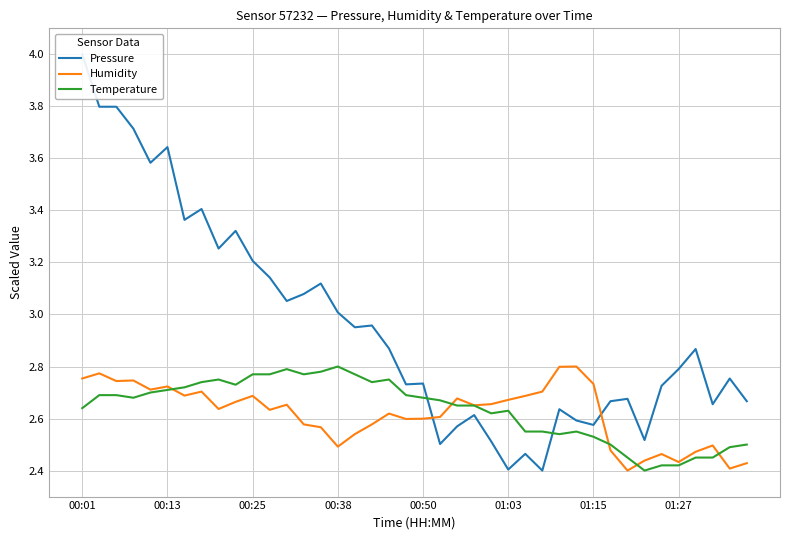

True or false: Temperature and Humidity cross at least once.

True